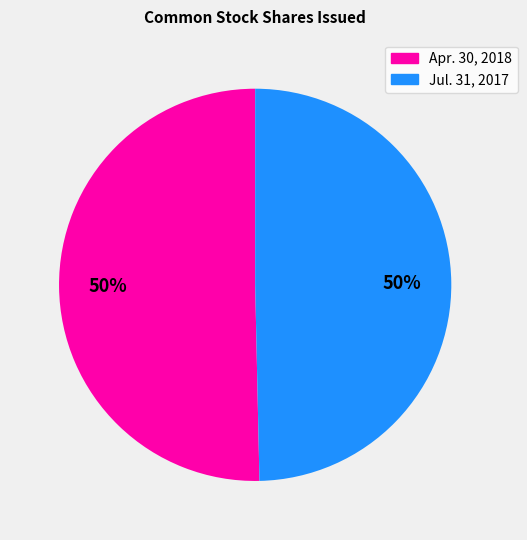

To the nearest percent, what is the average slice percentage?

50%